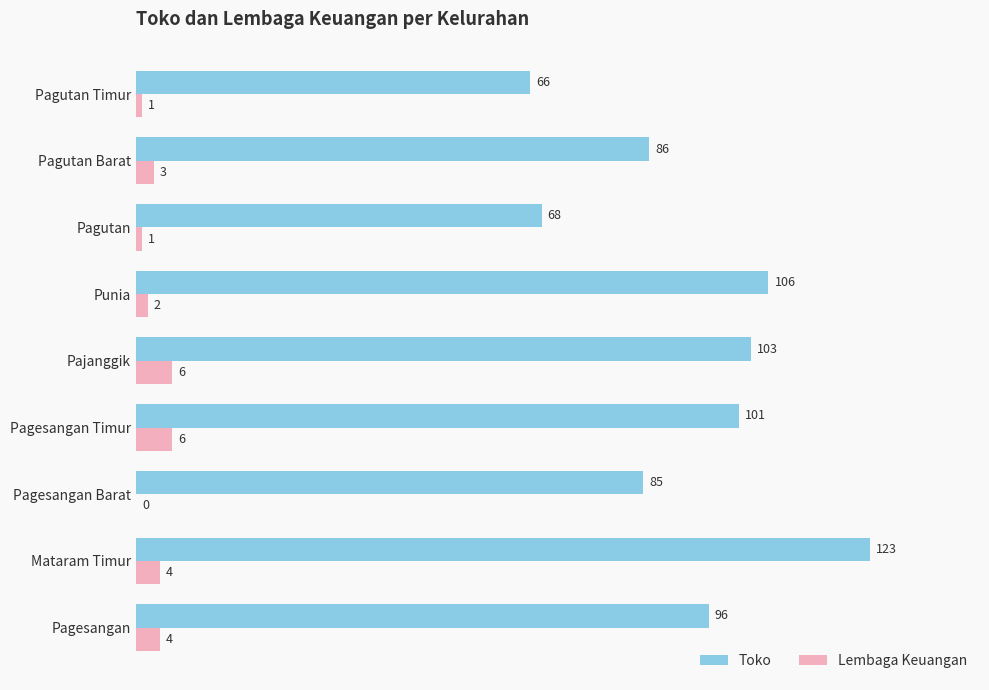

The Toko series shows 103 at Pajanggik. True or false?

True